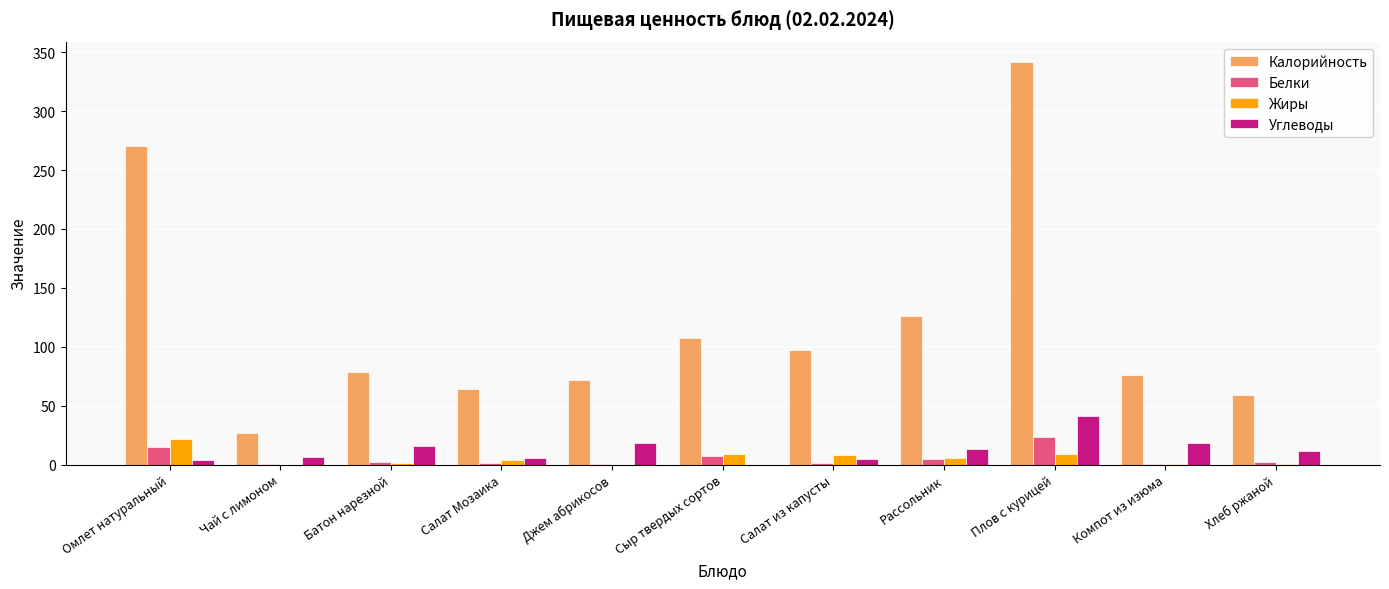

Between Батон нарезной and Салат Мозаика, which series saw the biggest shift?

Калорийность